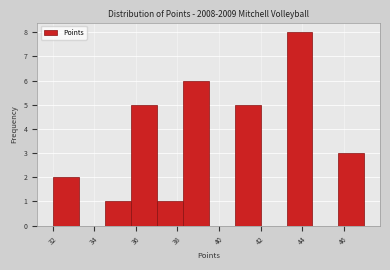

How tall is the bar that spans 37.00 to 38.25 on the x-axis? Neither the bar edges nor the heights are printed on the chart, so give them approximately, as read against the axes.

1